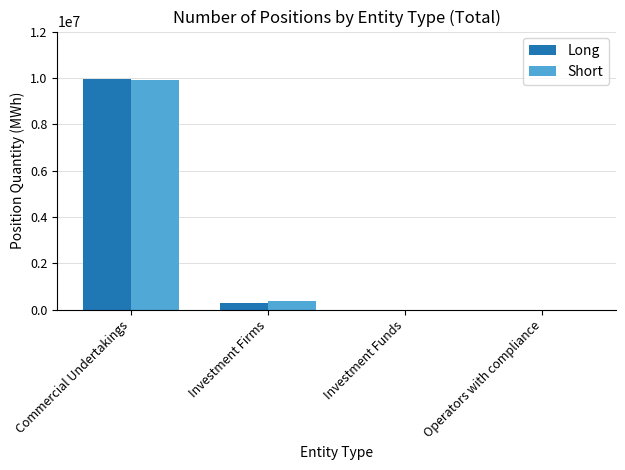

What is the sum of the Short values at Investment Firms and Operators with compliance?

382328